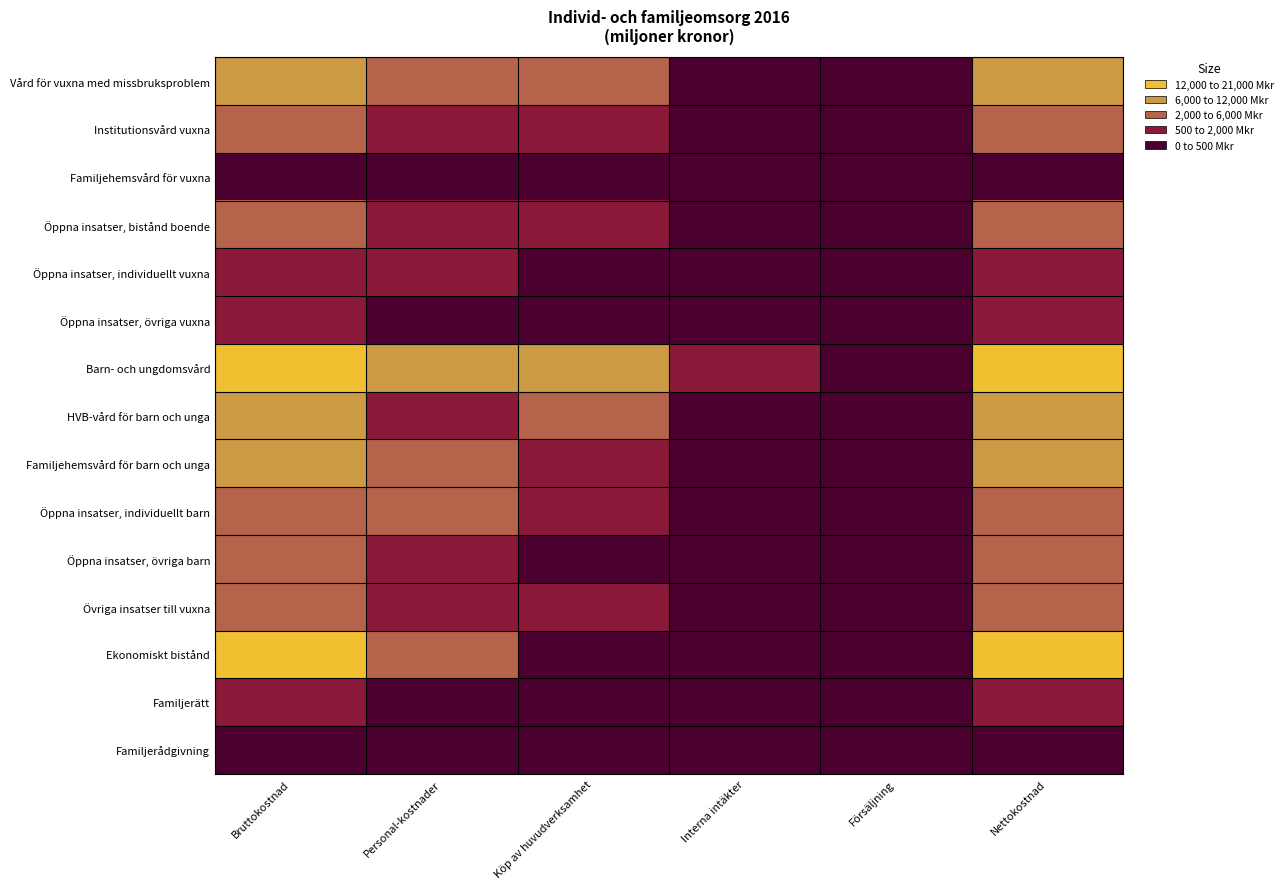

Reading left to right, what are all the values shown in this chart?

Vård för vuxna med missbruksproblem: Bruttokostnad=7842	Personal-kostnader=2843	Köp av huvudverksamhet=2848	Interna intäkter=452	Försäljning=82	Nettokostnad=7308
Institutionsvård vuxna: Bruttokostnad=3300	Personal-kostnader=781	Köp av huvudverksamhet=1949	Interna intäkter=114	Försäljning=51	Nettokostnad=3135
Familjehemsvård för vuxna: Bruttokostnad=198	Personal-kostnader=67	Köp av huvudverksamhet=93	Interna intäkter=8	Försäljning=5	Nettokostnad=185
Öppna insatser, bistånd boende: Bruttokostnad=2539	Personal-kostnader=937	Köp av huvudverksamhet=590	Interna intäkter=262	Försäljning=8	Nettokostnad=2269
Öppna insatser, individuellt vuxna: Bruttokostnad=1134	Personal-kostnader=693	Köp av huvudverksamhet=163	Interna intäkter=30	Försäljning=8	Nettokostnad=1096
Öppna insatser, övriga vuxna: Bruttokostnad=671	Personal-kostnader=365	Köp av huvudverksamhet=53	Interna intäkter=38	Försäljning=10	Nettokostnad=623
Barn- och ungdomsvård: Bruttokostnad=20311	Personal-kostnader=9263	Köp av huvudverksamhet=6739	Interna intäkter=692	Försäljning=188	Nettokostnad=19431
HVB-vård för barn och unga: Bruttokostnad=6802	Personal-kostnader=1642	Köp av huvudverksamhet=4067	Interna intäkter=227	Försäljning=55	Nettokostnad=6520
Familjehemsvård för barn och unga: Bruttokostnad=7120	Personal-kostnader=3775	Köp av huvudverksamhet=1846	Interna intäkter=172	Försäljning=36	Nettokostnad=6912
Öppna insatser, individuellt barn: Bruttokostnad=3769	Personal-kostnader=2176	Köp av huvudverksamhet=659	Interna intäkter=124	Försäljning=27	Nettokostnad=3618
Öppna insatser, övriga barn: Bruttokostnad=2620	Personal-kostnader=1670	Köp av huvudverksamhet=167	Interna intäkter=169	Försäljning=70	Nettokostnad=2381
Övriga insatser till vuxna: Bruttokostnad=2662	Personal-kostnader=926	Köp av huvudverksamhet=694	Interna intäkter=215	Försäljning=41	Nettokostnad=2406
Ekonomiskt bistånd: Bruttokostnad=13572	Personal-kostnader=2577	Köp av huvudverksamhet=60	Interna intäkter=141	Försäljning=5	Nettokostnad=13426
Familjerätt: Bruttokostnad=621	Personal-kostnader=441	Köp av huvudverksamhet=37	Interna intäkter=20	Försäljning=20	Nettokostnad=581
Familjerådgivning: Bruttokostnad=293	Personal-kostnader=152	Köp av huvudverksamhet=72	Interna intäkter=10	Försäljning=27	Nettokostnad=256